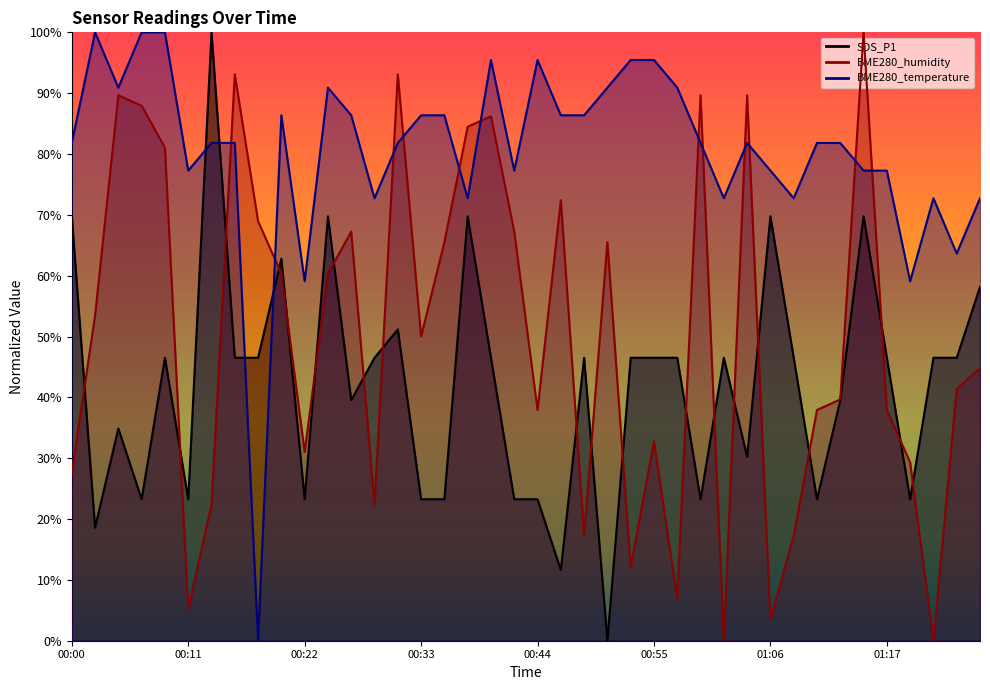

Where is the first local minimum for BME280_humidity?

00:11